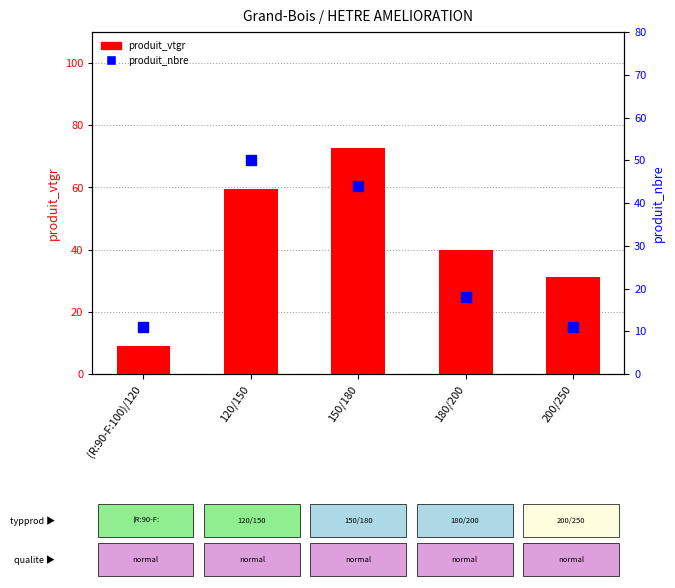

Which series has the widest spread of Y values?

produit_vtgr